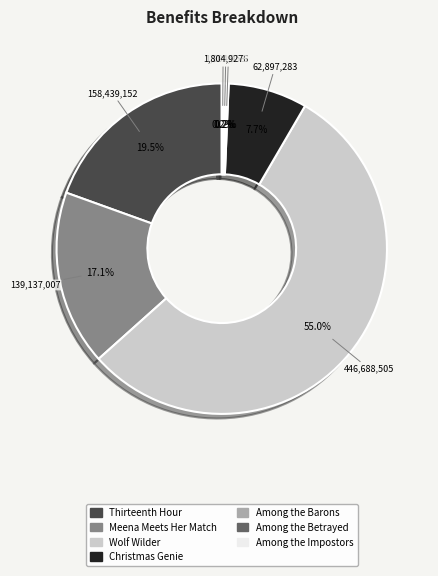

Does Wolf Wilder account for over 50% of the chart?

Yes